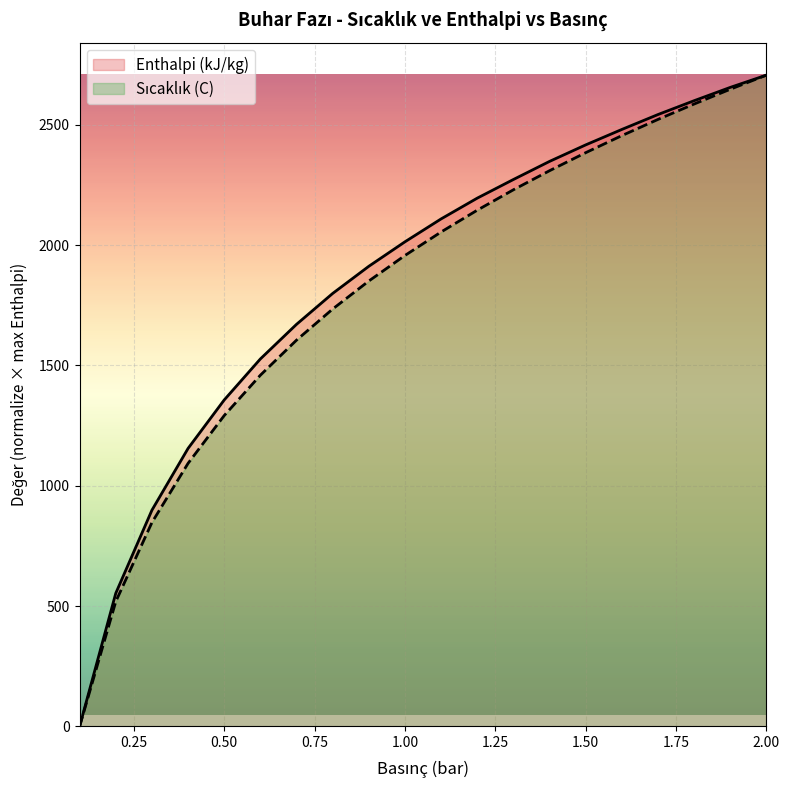

What is the change in value from 0.2 to 0.9?

+1358.6